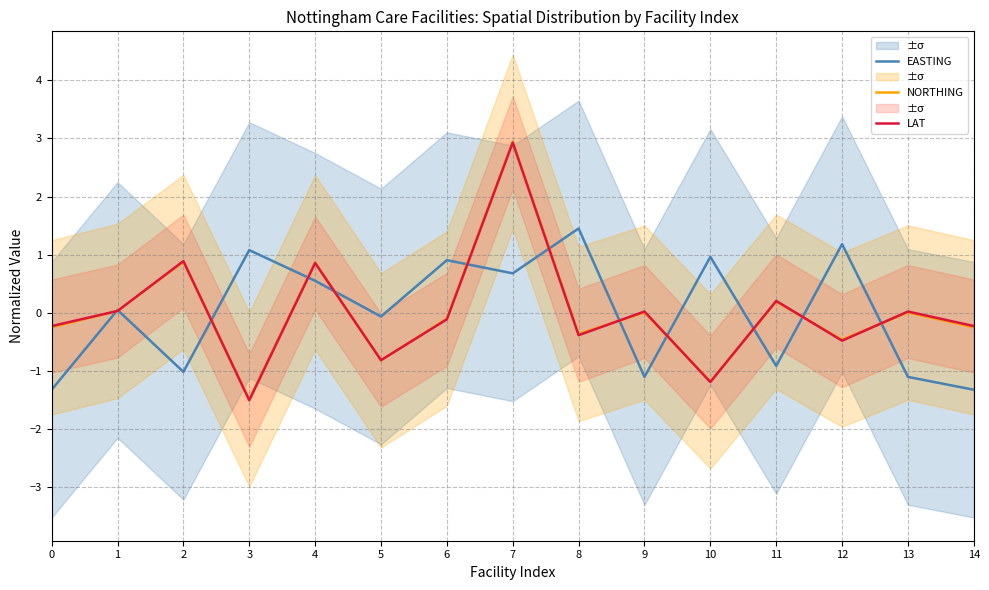

Which category has the lowest value in the NORTHING series?

3